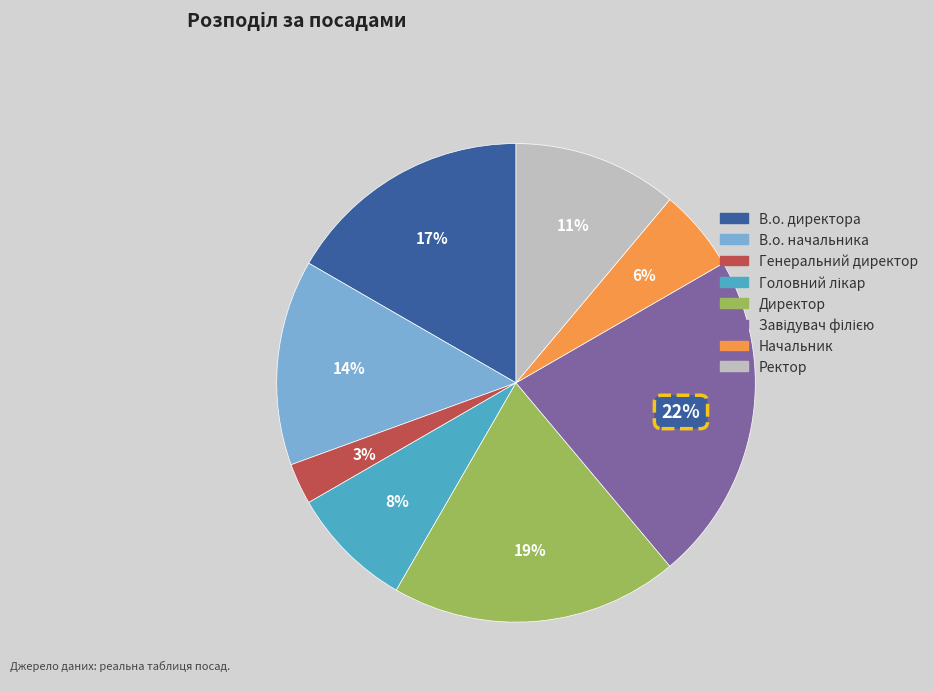

How many slices are in this pie chart?

8